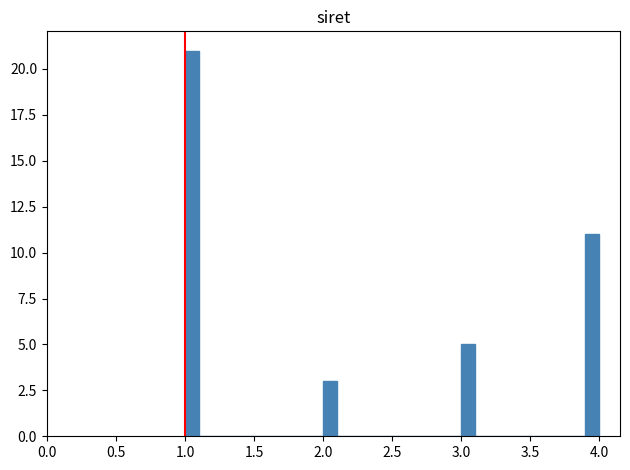

Read against the x-axis, roughly where is the centre of the tallest bar?

1.05